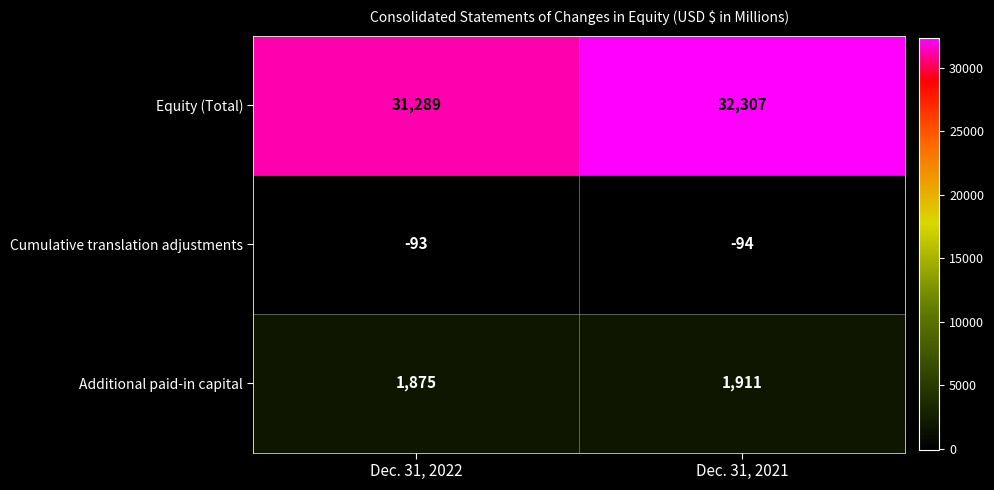

What is the sum of all Equity (Total) values?

63596